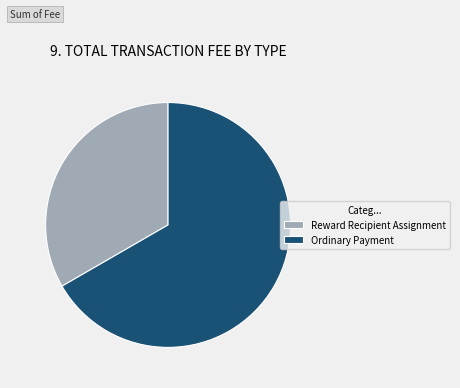

What is the majority slice?

Ordinary Payment